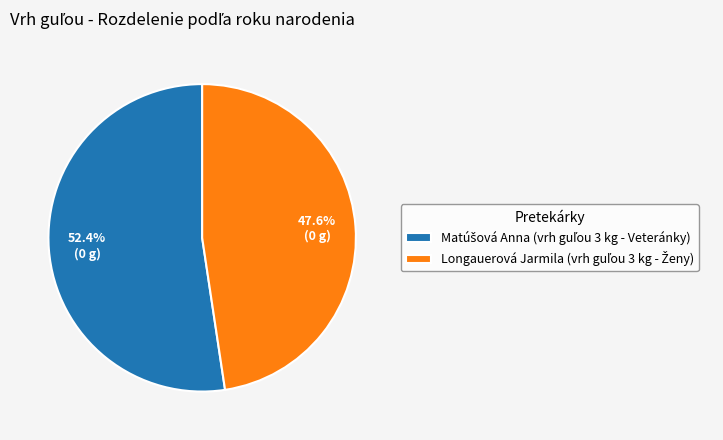

Is there any slice that represents more than half of the pie?

Yes